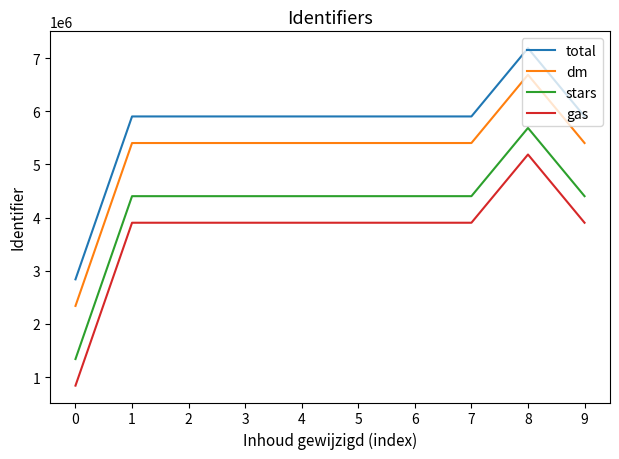

True or false: stars and dm cross at least once.

False